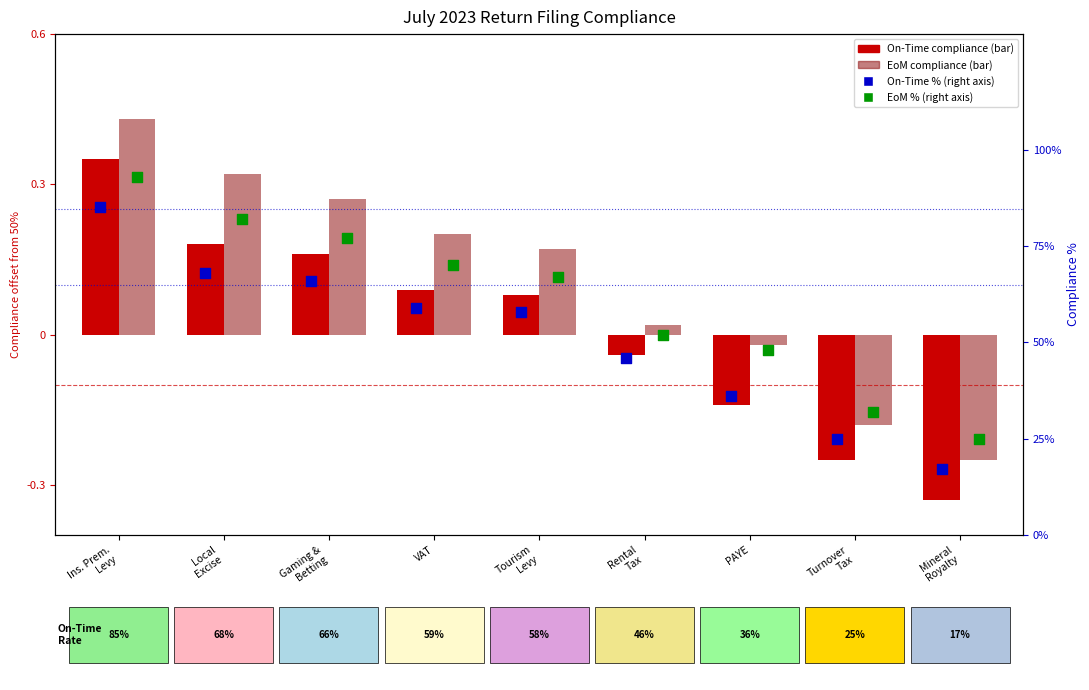

Which series has the largest total across all categories?

EoM % (right)